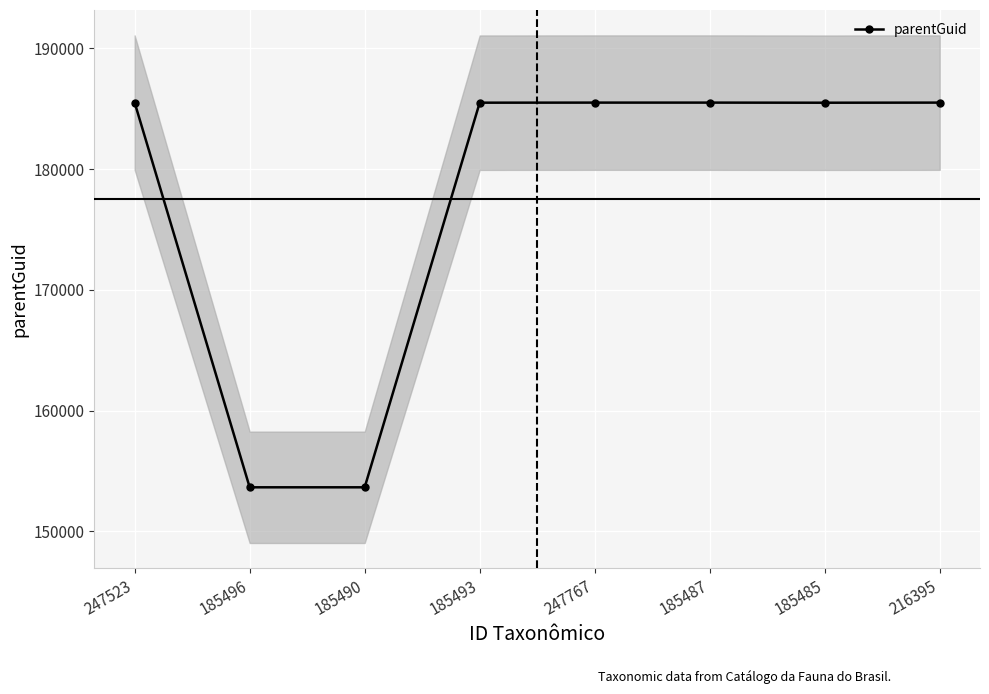

The chart shows a value of 185496 at 185487. True or false?

True